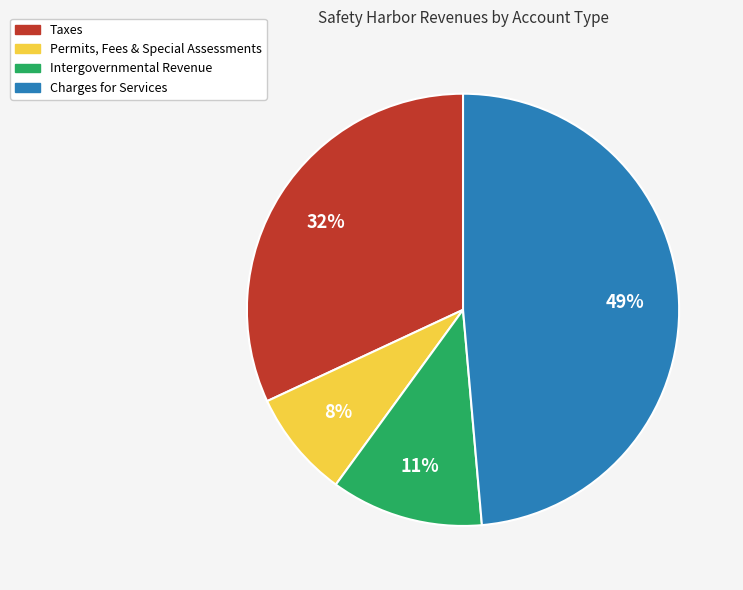

Does any single category account for the majority?

No